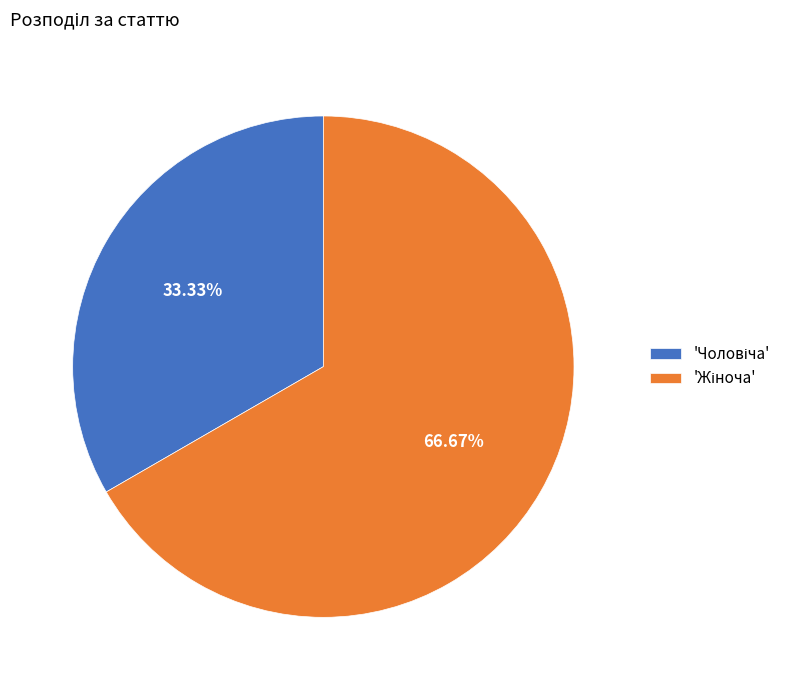

Is there a majority slice in this chart?

Yes